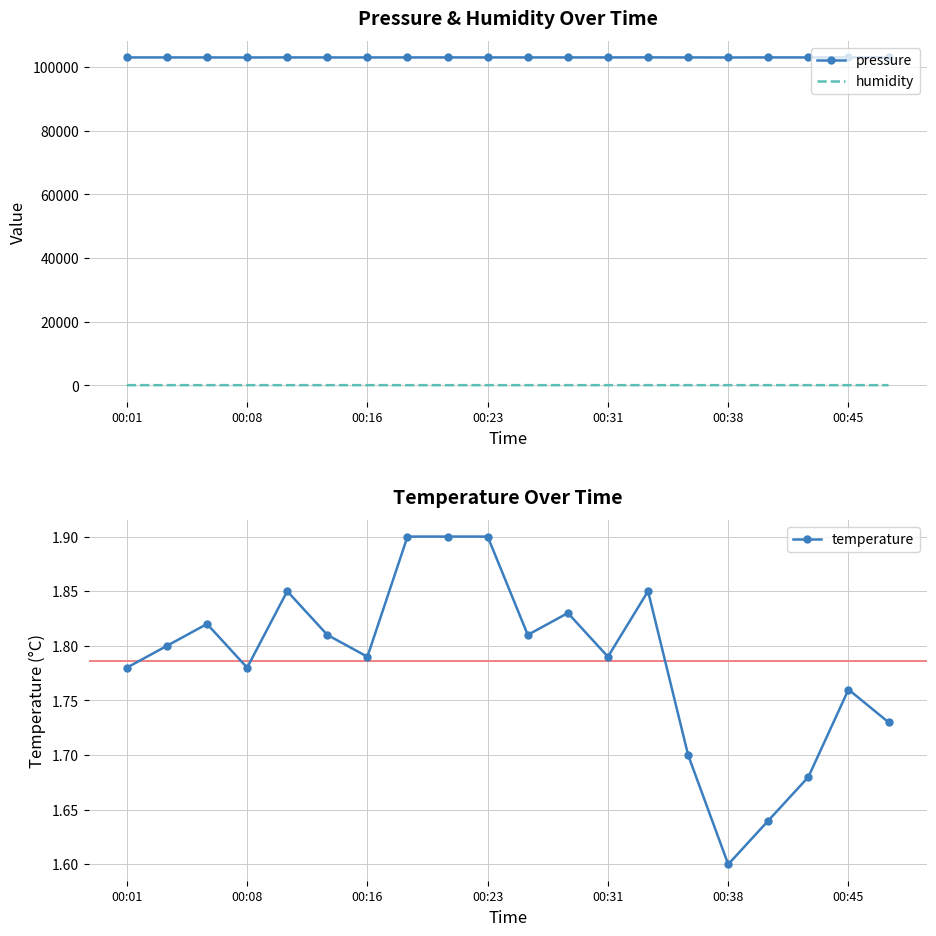

What is the minimum value for pressure?

103030.0